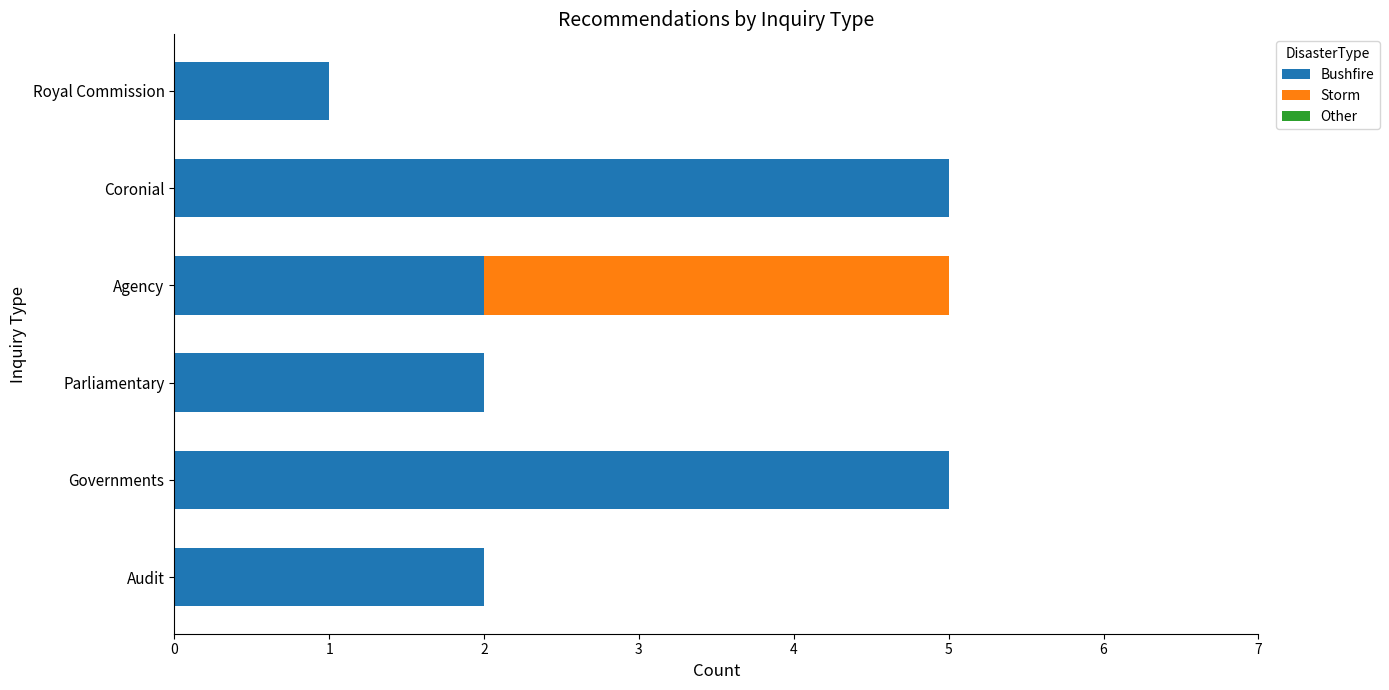

What is the total value across all series at Governments?

5